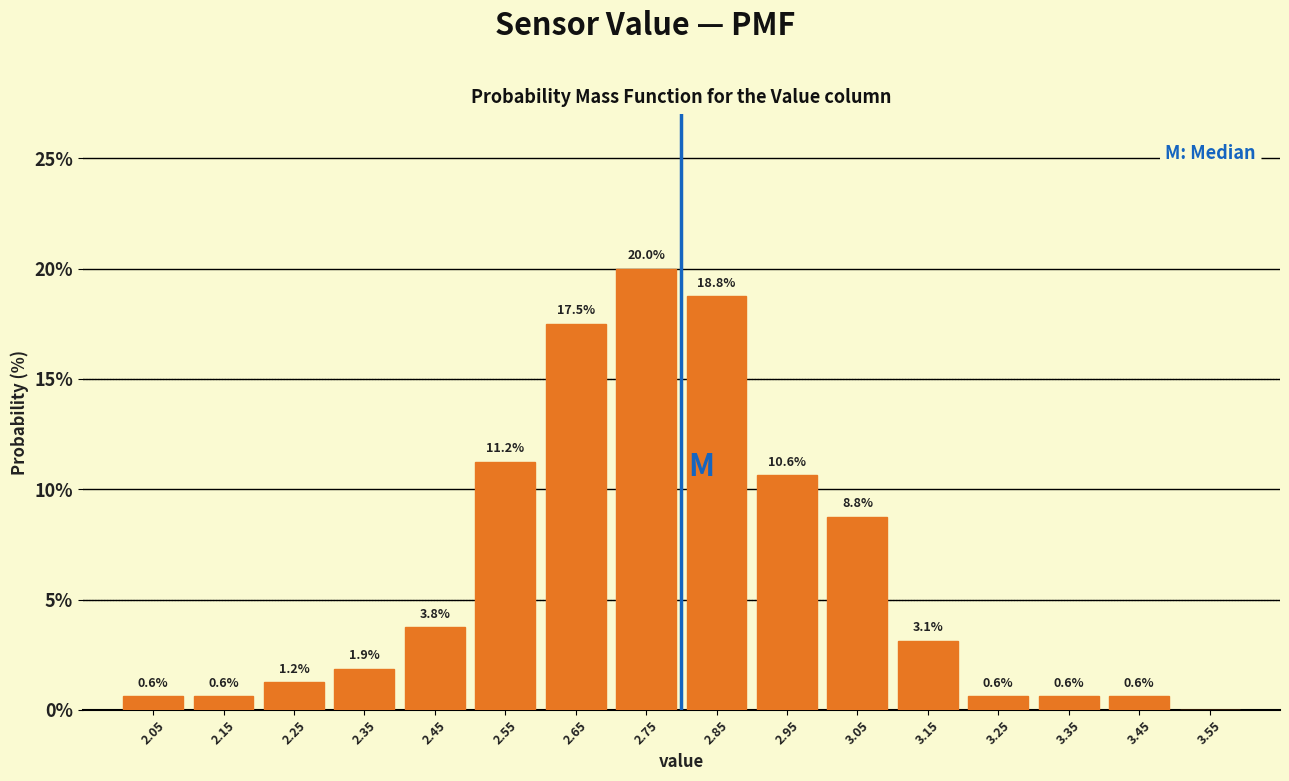

Over which range of the x-axis is the bar tallest?

2.7 to 2.8